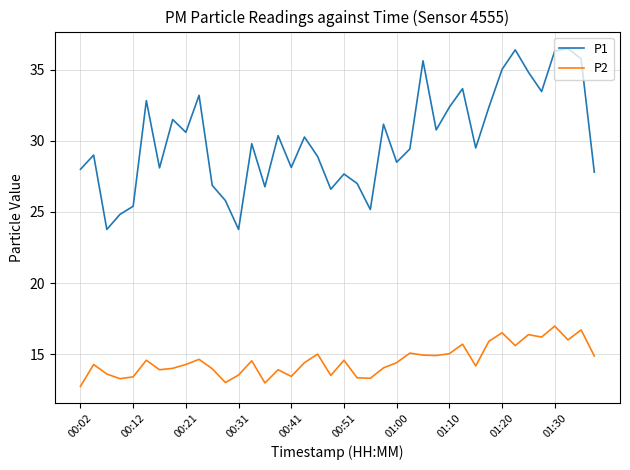

Rank the series by their average value, from highest to lowest.

P1, P2